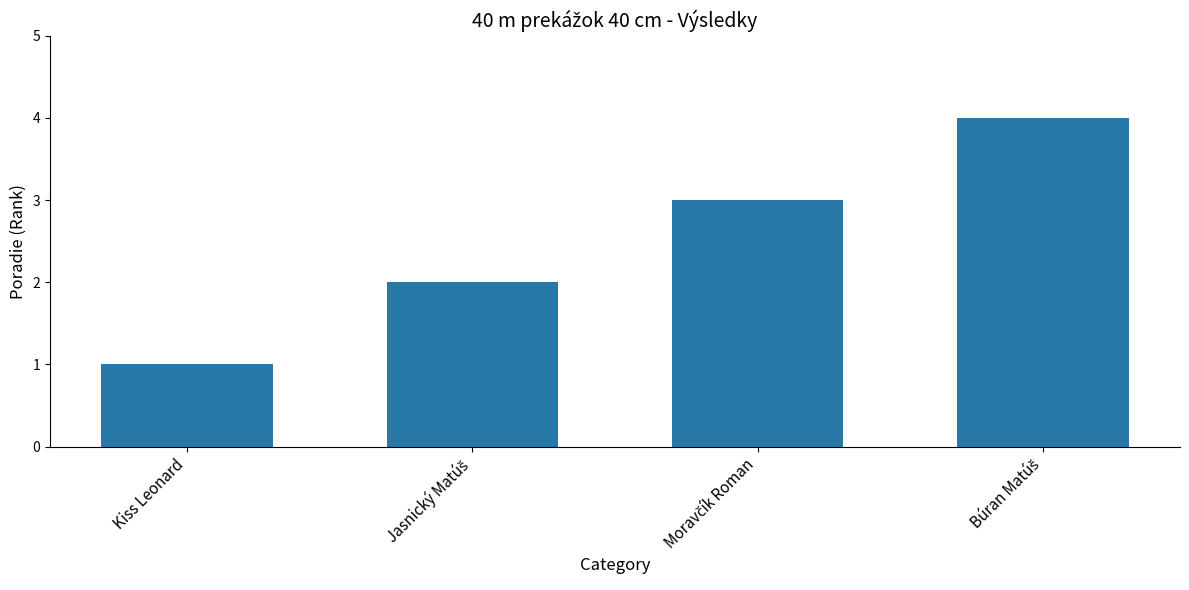

At which category does the chart reach its minimum across all series?

Kiss Leonard